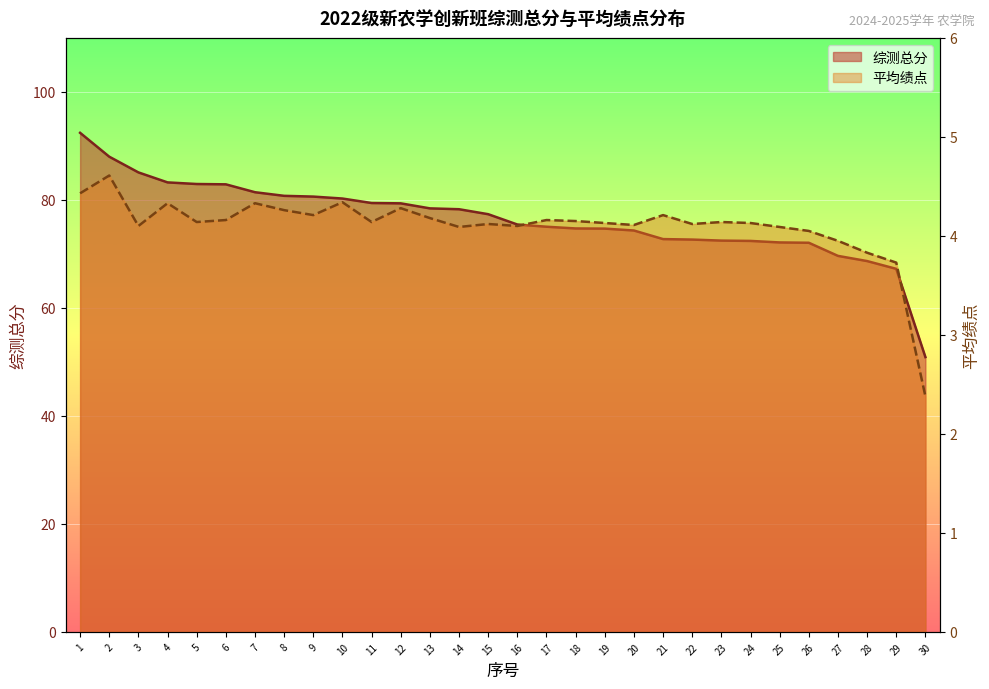

What is the total value across all series at 7?

85.8